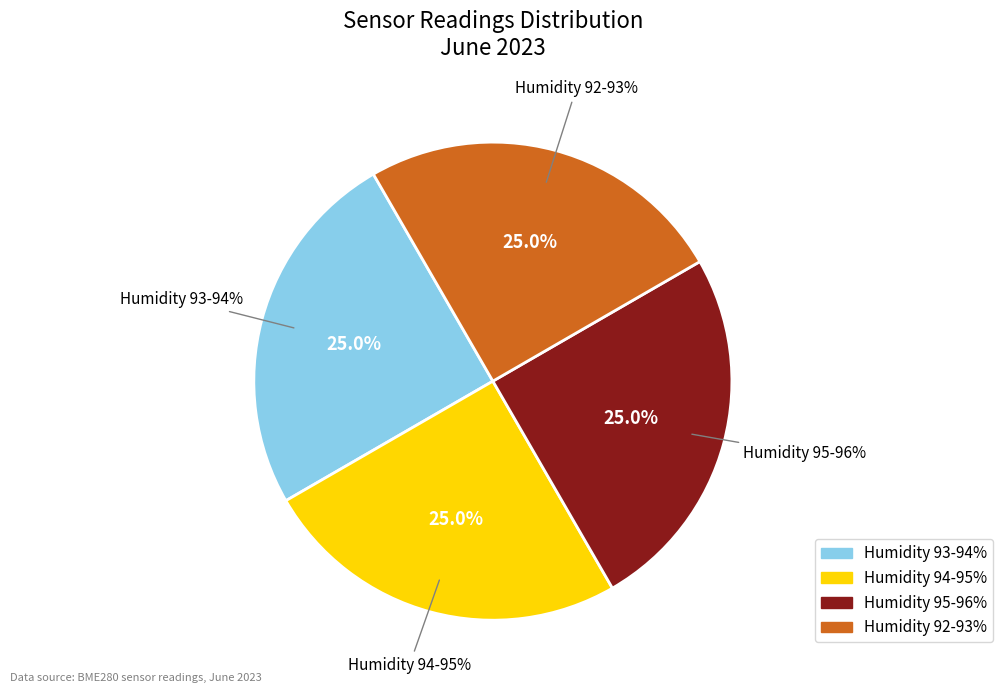

Between -59 and -59, which is larger?

-59